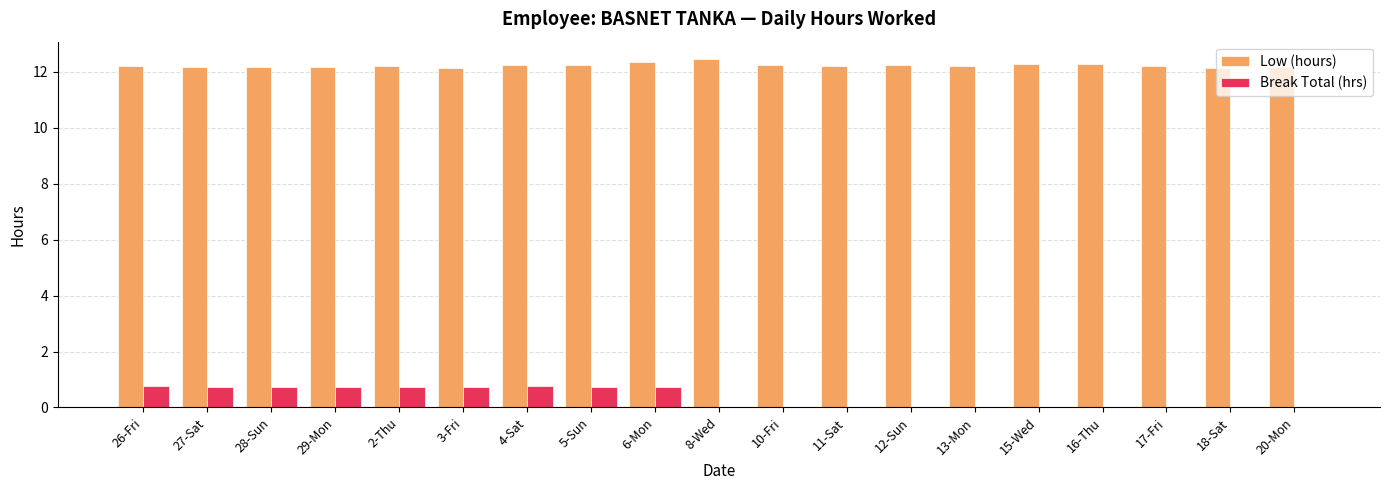

True or false: Low (hours) has a value of 18.5 at 27-Sat.

False